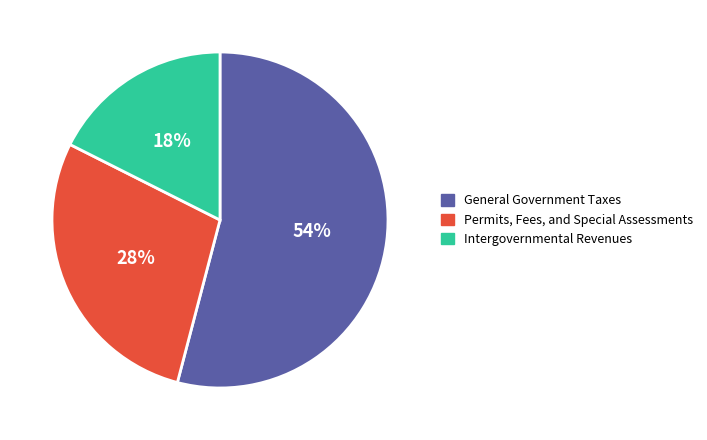

Is it true that Intergovernmental Revenues is 6% of the pie?

False